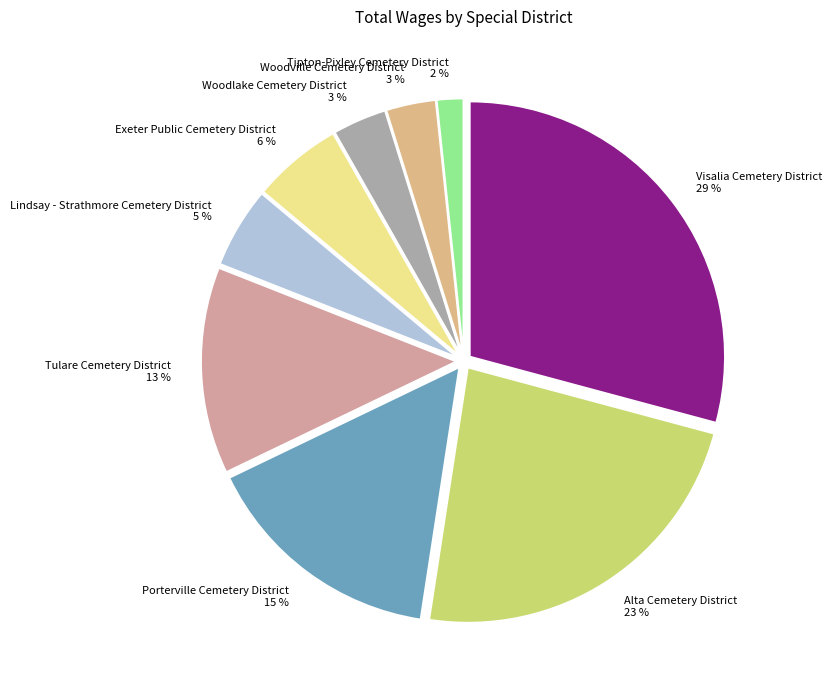

To the nearest percent, what portion does Visalia Cemetery District represent?

29%